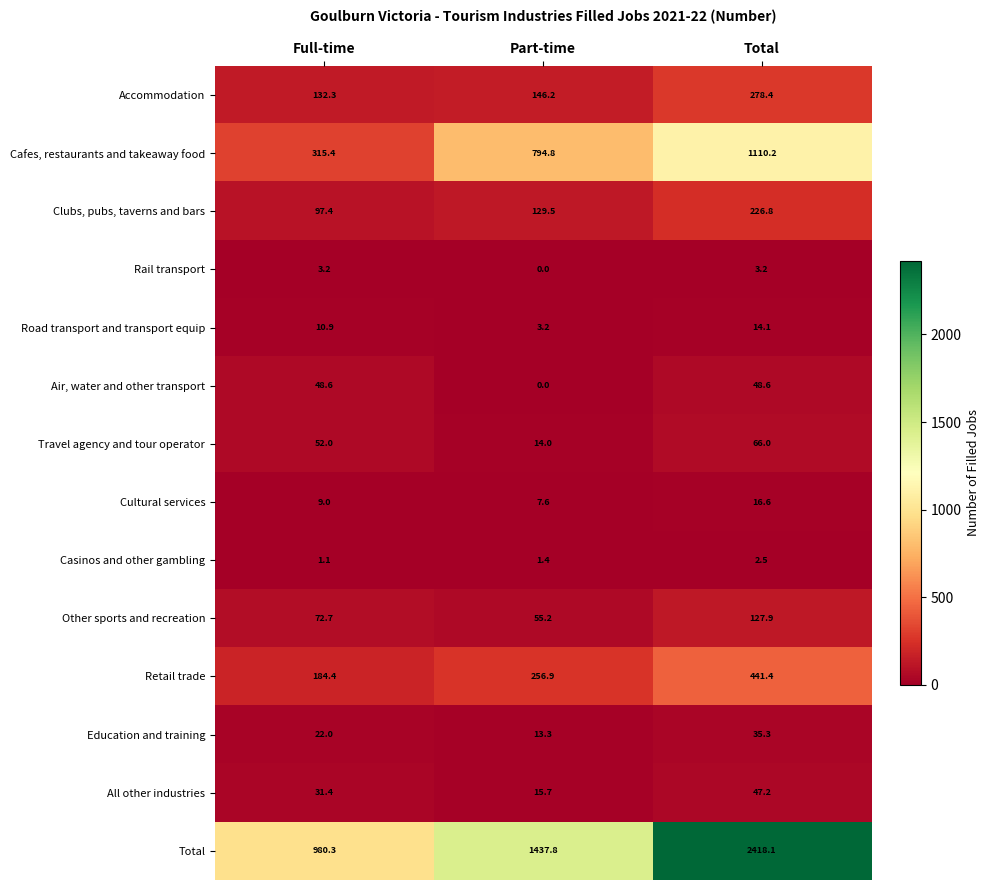

At which category is the sum across all series the highest?

Total